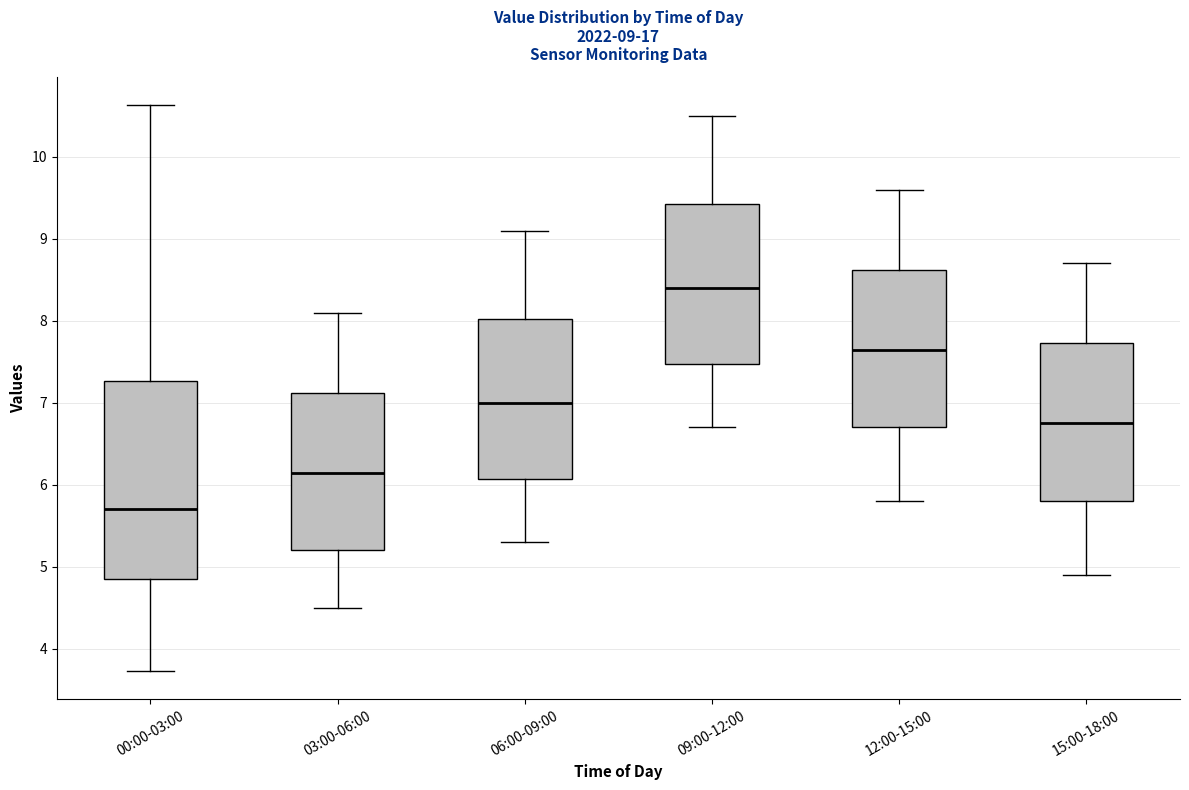

Which box's median line is the lowest?

00:00-03:00